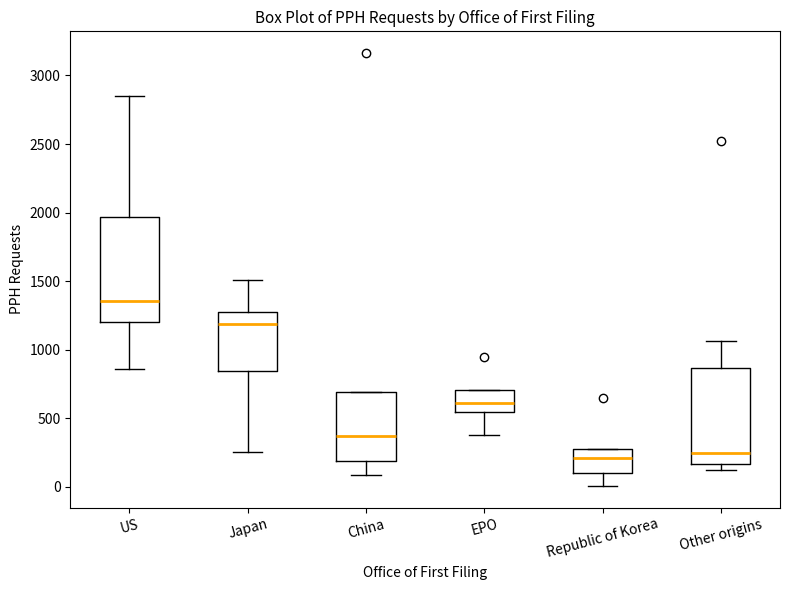

Reading left to right, read every box against the y-axis: the position of its median line, the range the box covers, and the ends of its whiskers. The values are not printed on the chart, so give them approximately, as read against the axis.

US: median 1350, box 1200 to 1950, whiskers 850 to 2850
Japan: median 1200, box 850 to 1250, whiskers 250 to 1500
China: median 350, box 200 to 700, whiskers 100 to 700
EPO: median 600, box 550 to 700, whiskers 400 to 700
Republic of Korea: median 200, box 100 to 300, whiskers 0 to 300
Other origins: median 250, box 150 to 850, whiskers 150 (just below the box's lower edge) to 1050